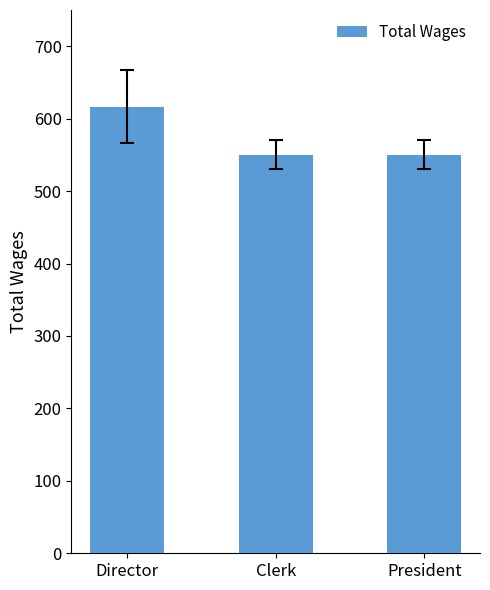

Does the chart contain stacked bars?

No